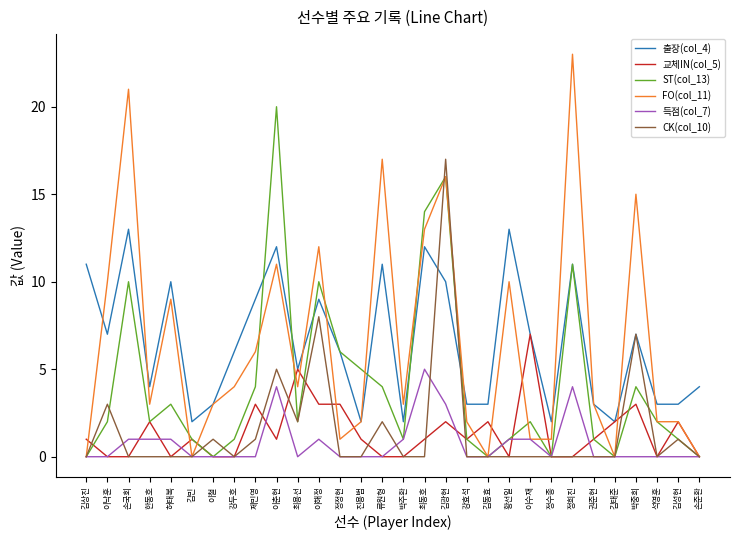

Which series has the widest spread of values?

FO(col_11)